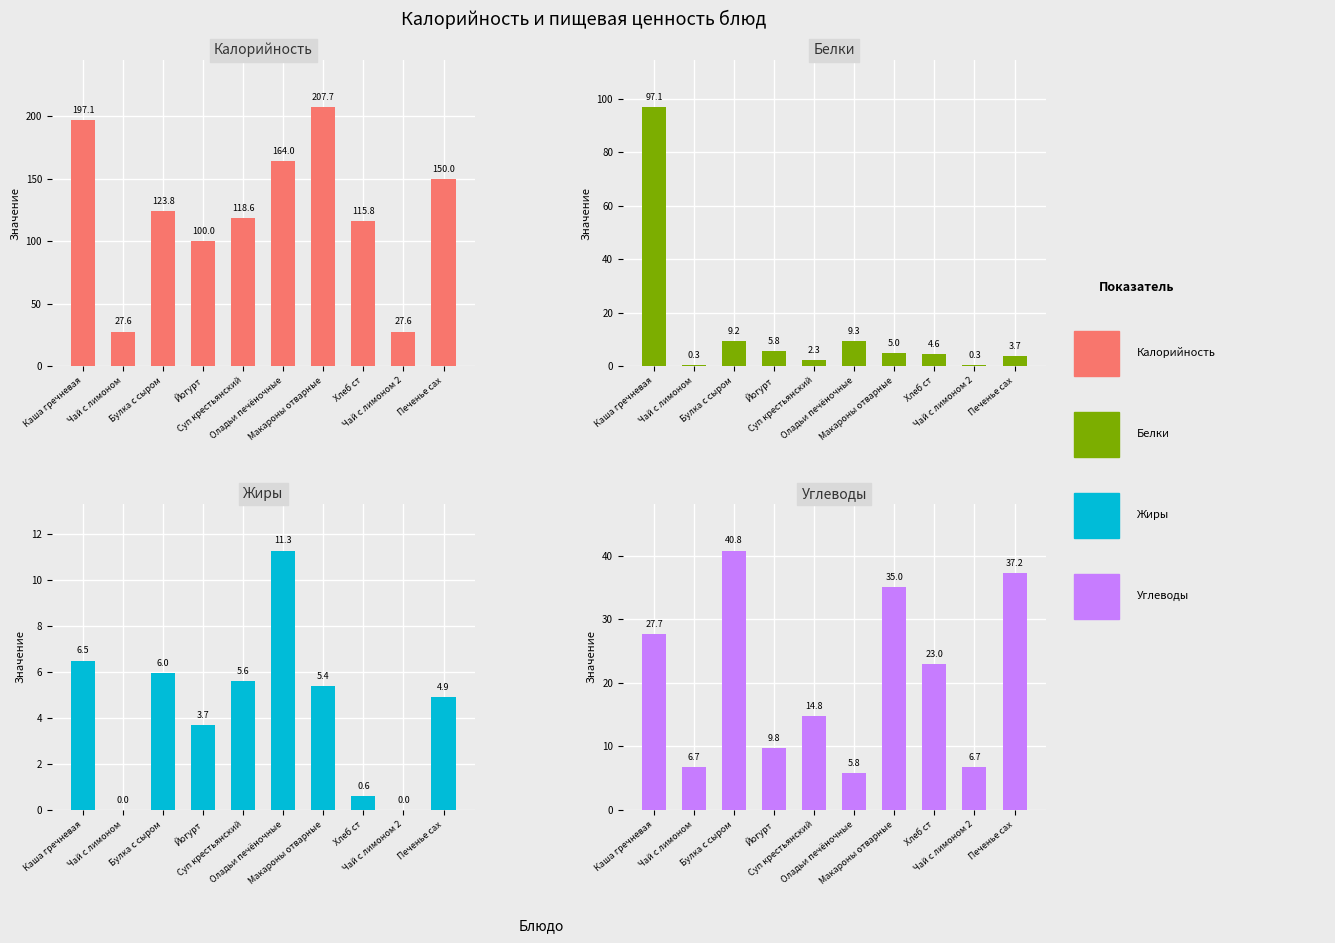

Is the value of Жиры at Чай с лимоном 2 greater than the value of Калорийность at Чай с лимоном?

No